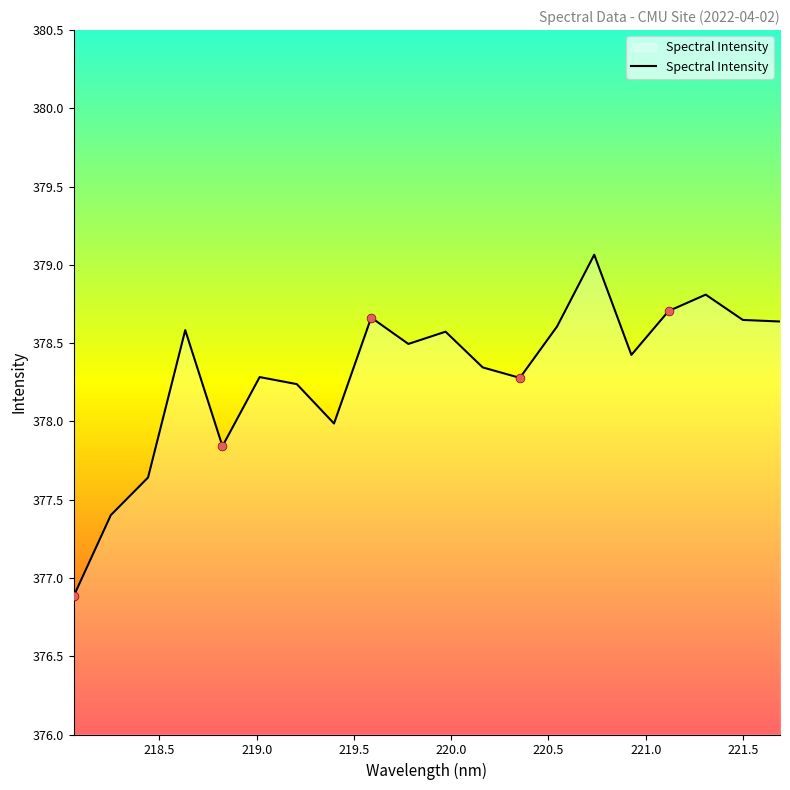

What is the greatest value displayed?

379.1